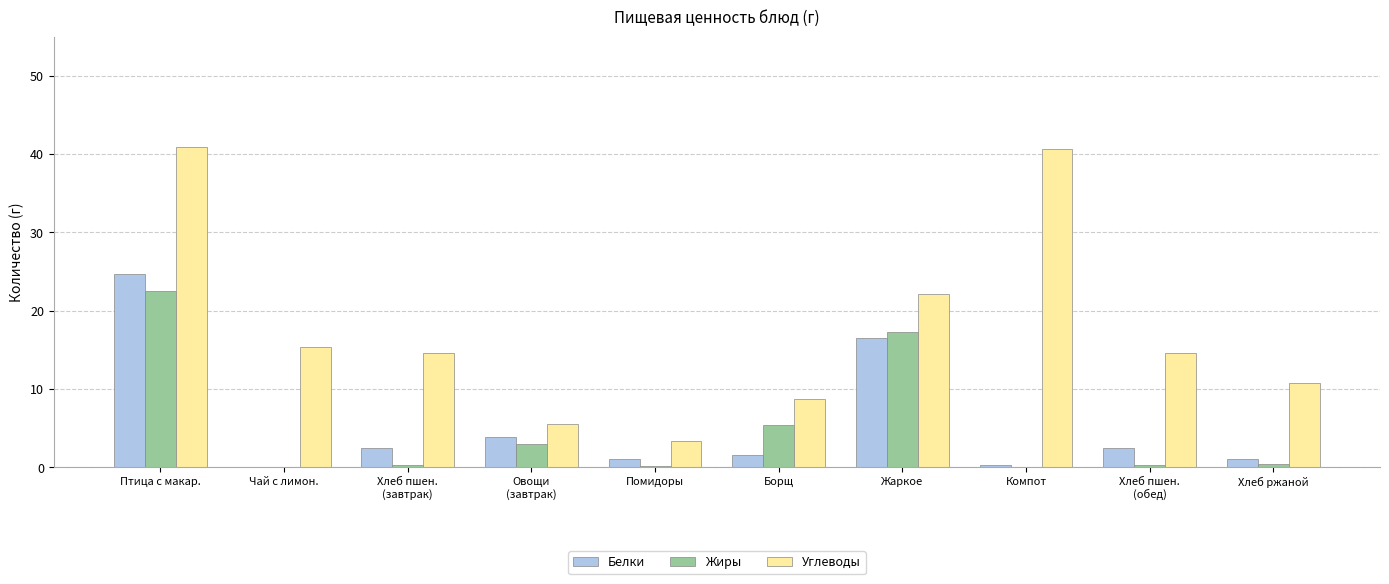

Is the value of Углеводы at Чай с лимон. greater than the value of Белки at Помидоры?

Yes